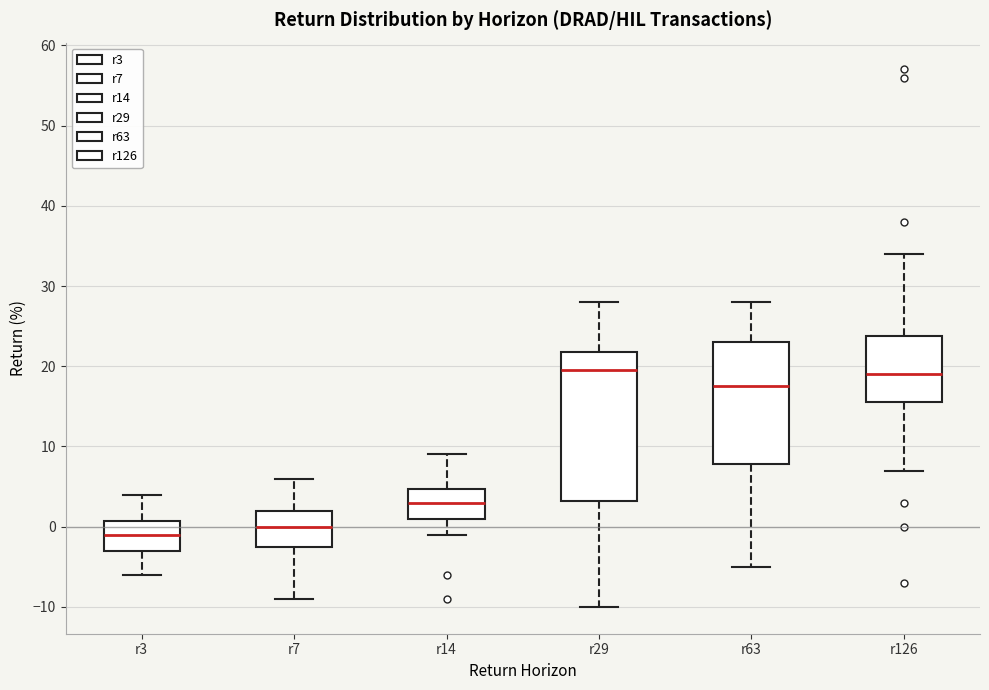

Comparing the boxes themselves (not the whiskers), which one is the tallest?

r29